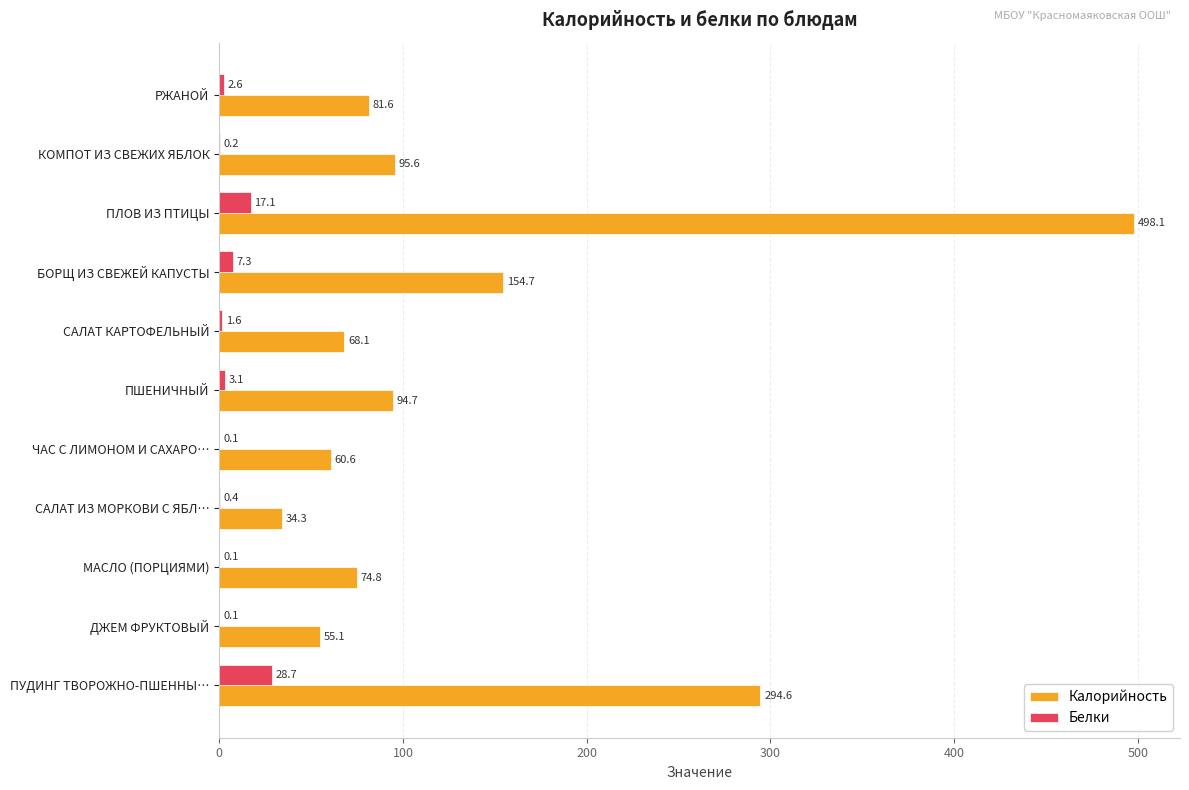

How many categories are shown in the chart?

11